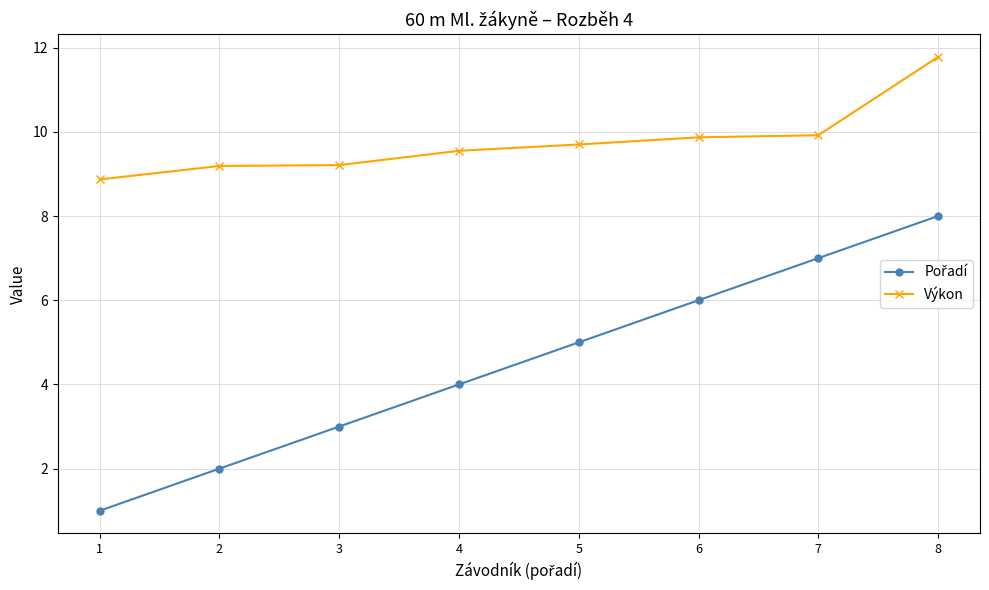

What is the sum of the Výkon values at 4 and 6?

19.4